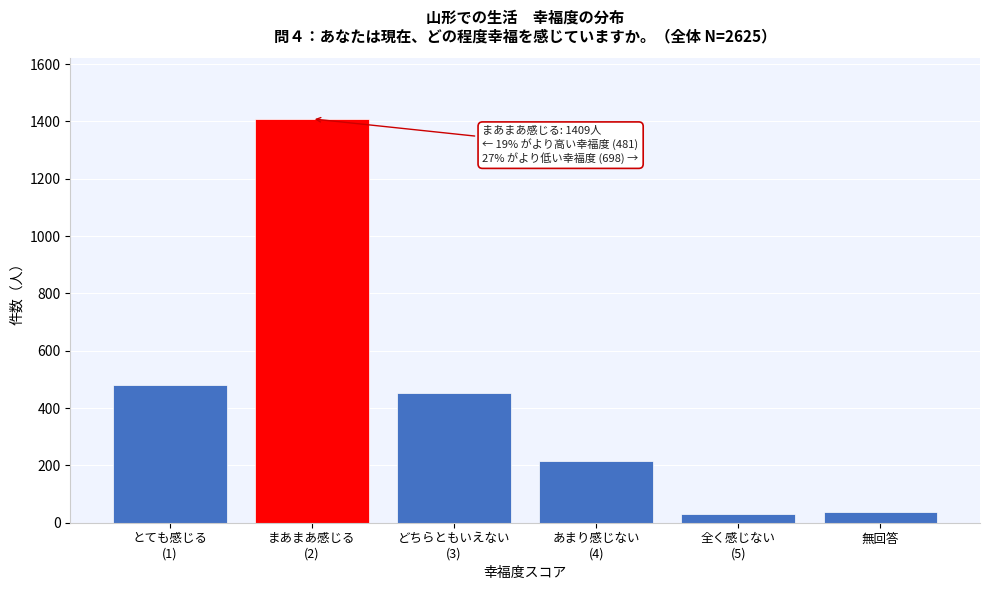

What is the greatest value displayed?

1409